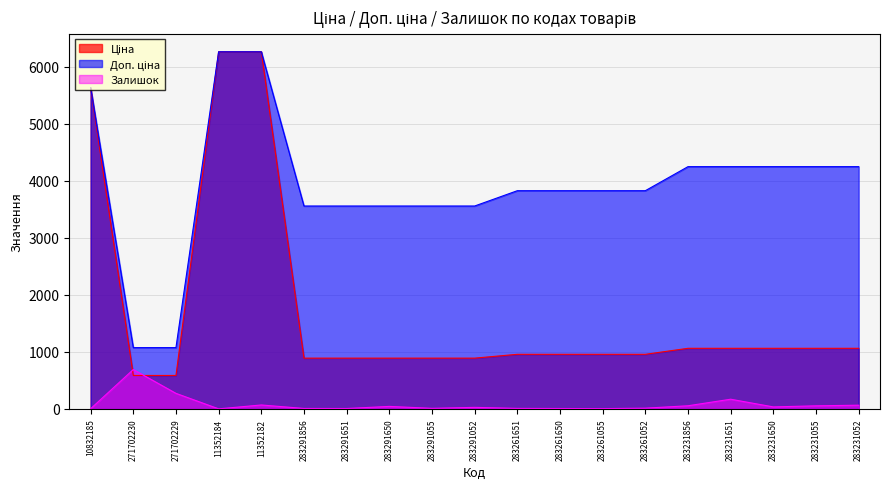

True or false: Ціна and Залишок cross at least once.

True